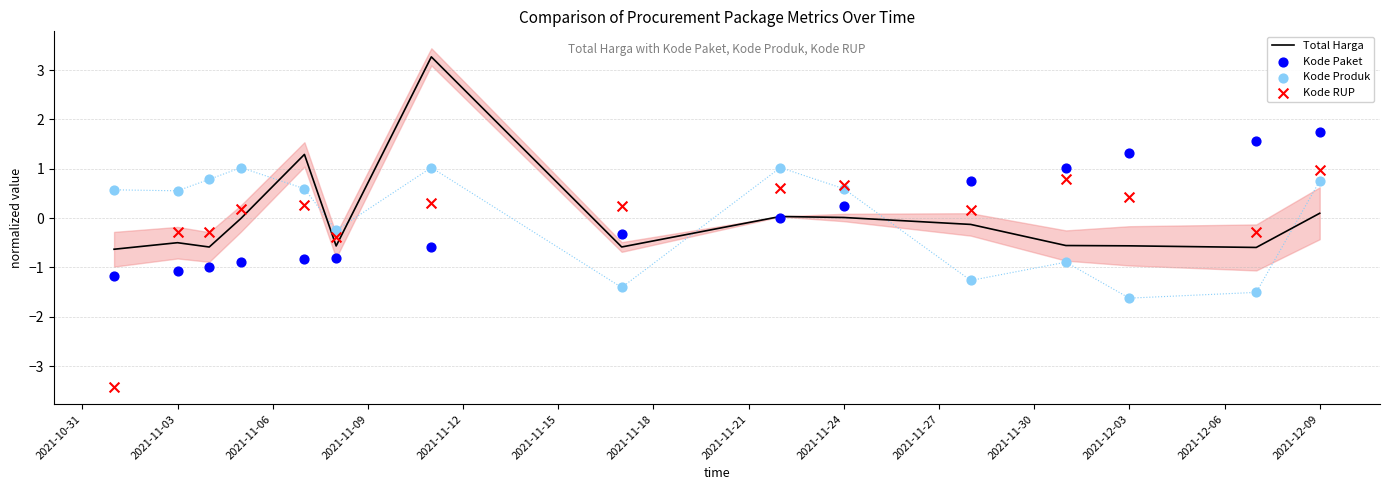

Which series contains the lowest Y value?

Kode RUP